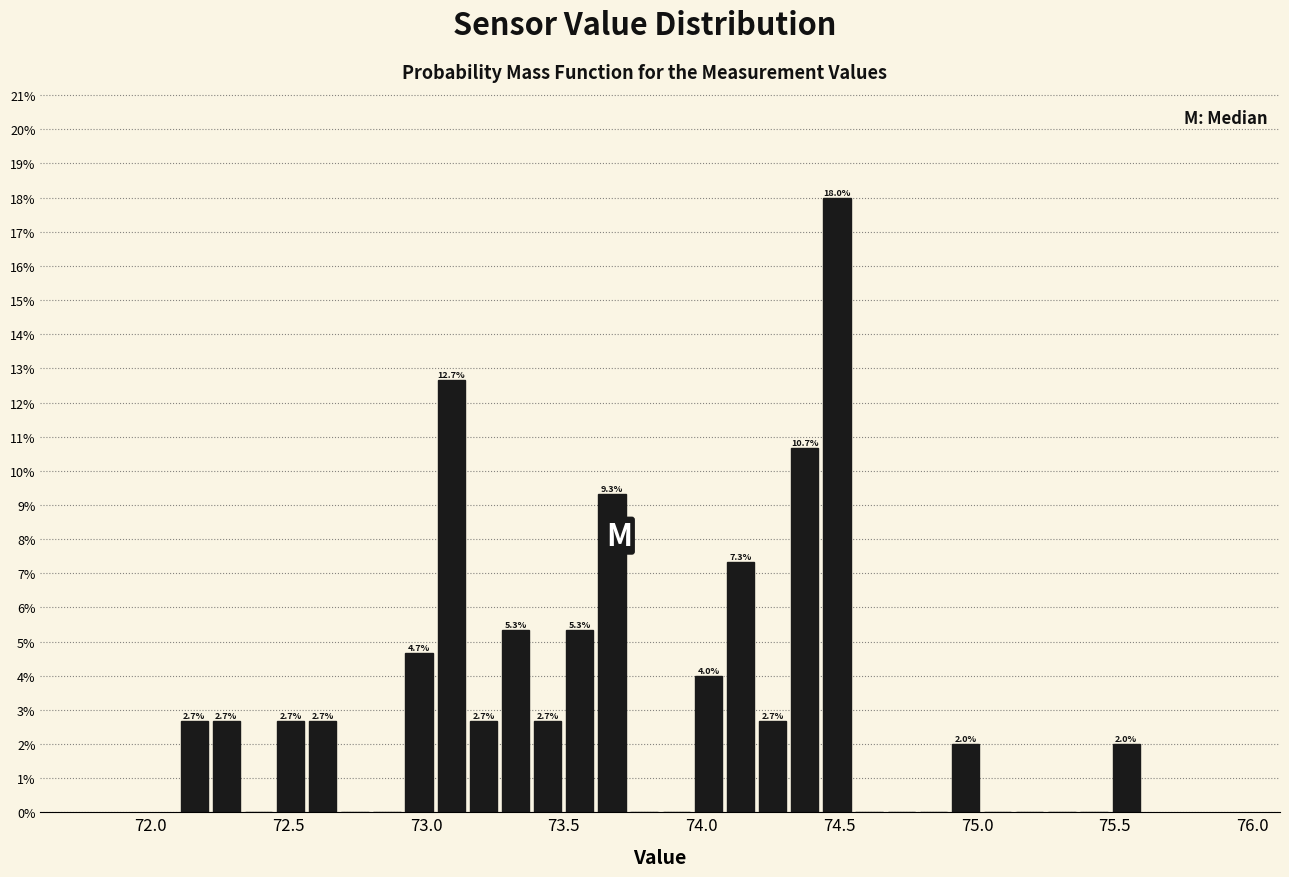

Read against the x-axis, roughly where is the centre of the tallest bar?

74.50